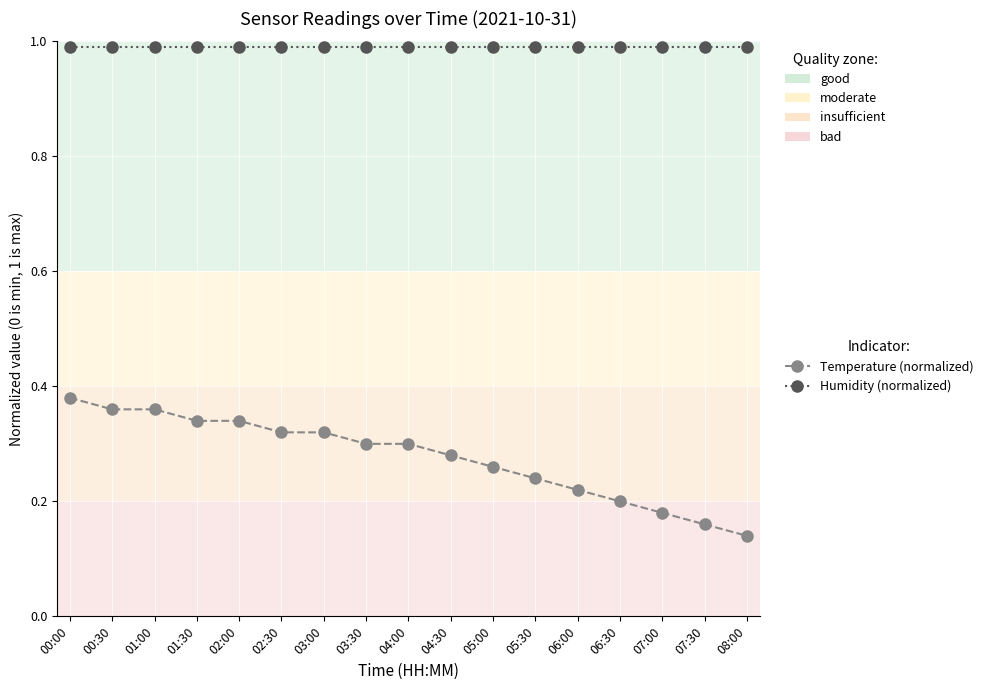

What position from the left is 08:00?

17